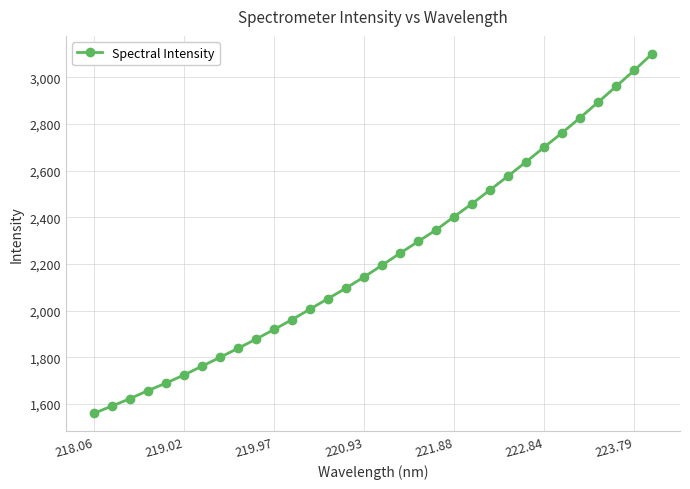

True or false: the data has more than 2 interior local peaks.

False